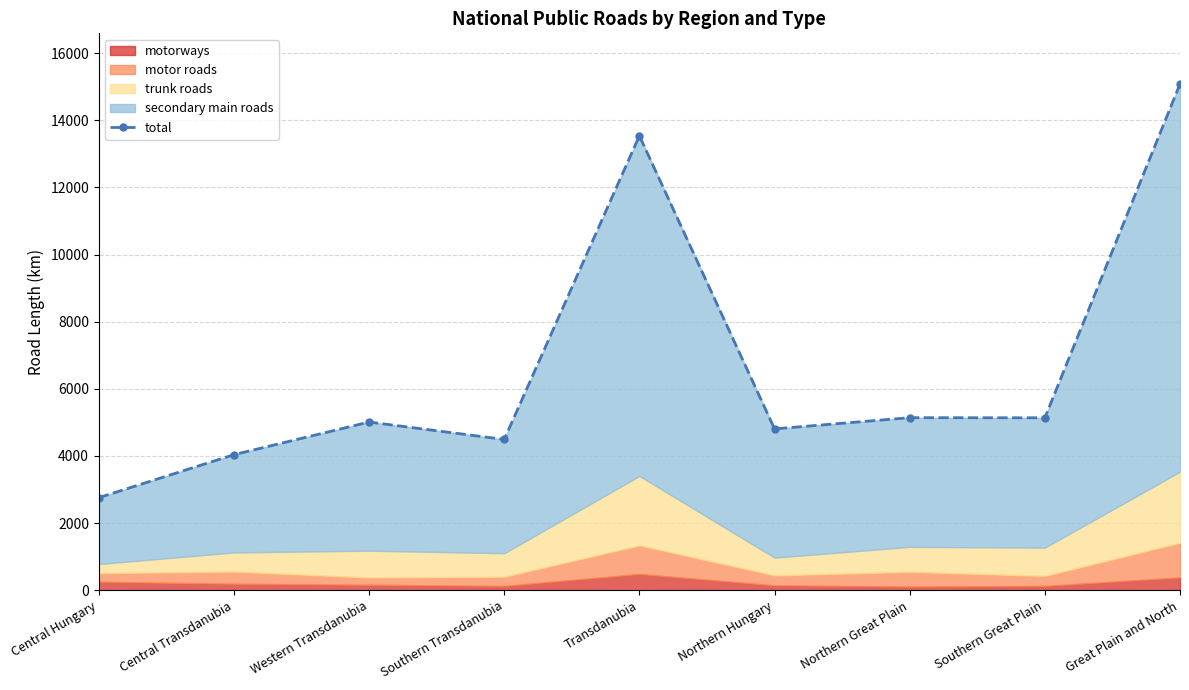

List the labels in order of value, smallest first.

Central Hungary, Central Transdanubia, Southern Transdanubia, Northern Hungary, Western Transdanubia, Southern Great Plain, Northern Great Plain, Transdanubia, Great Plain and North